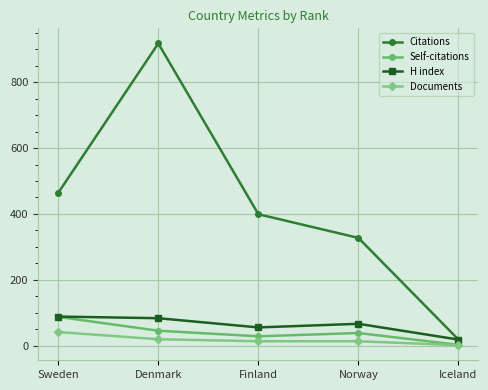

How many lines are shown in the chart?

4